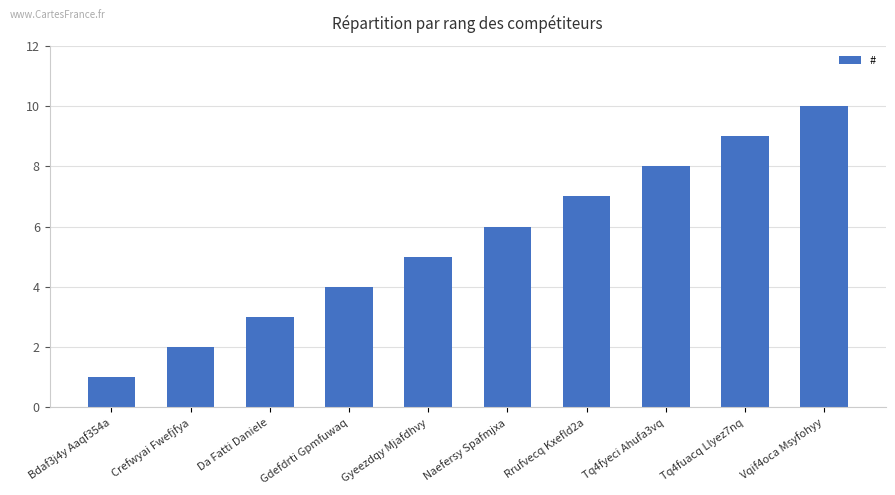

What is the label of the 9th bar from the left?

Tq4fuacq Llyez7nq